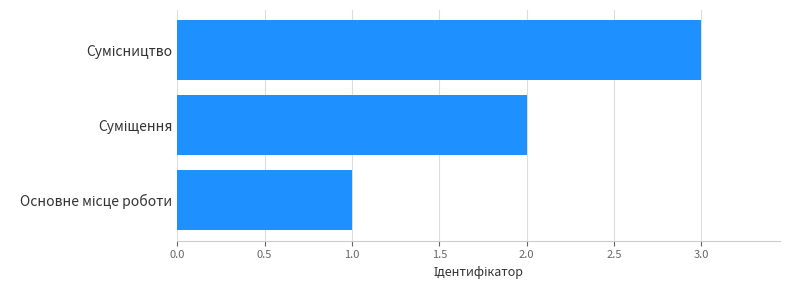

Count the number of categories in the chart.

3